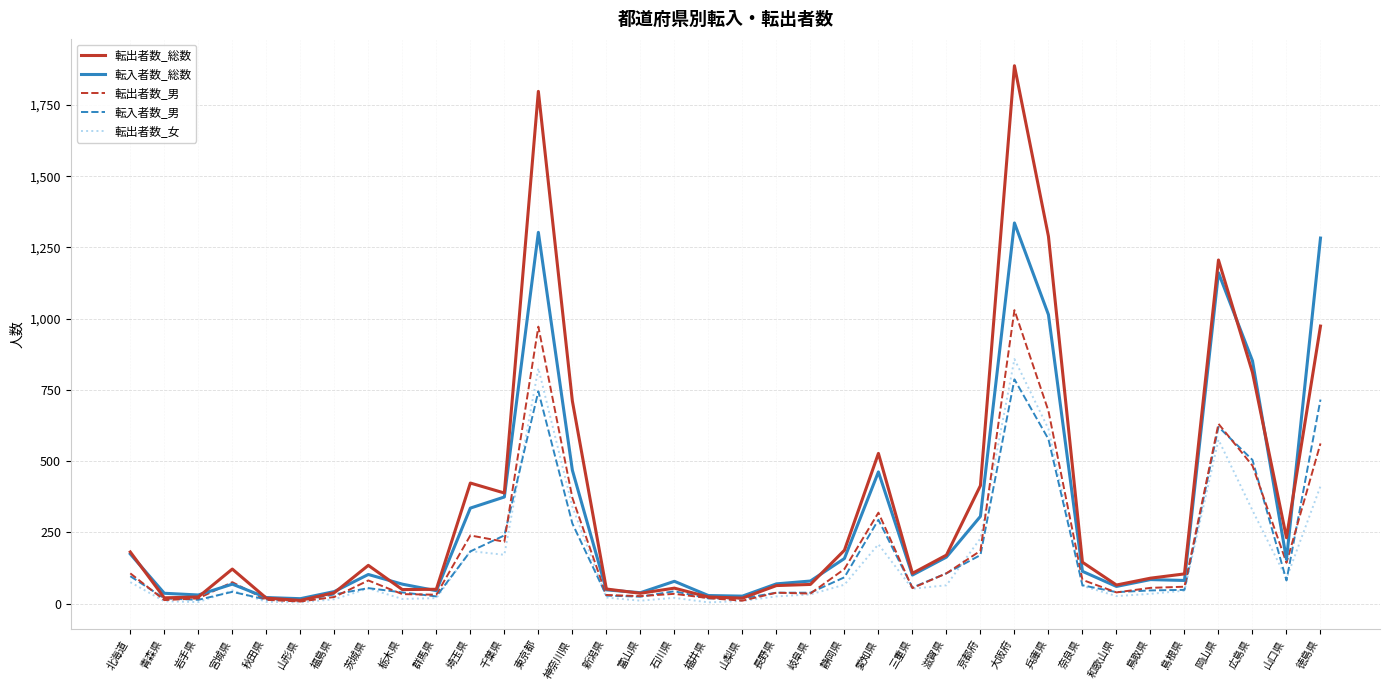

What position from the right is 宮城県?

33